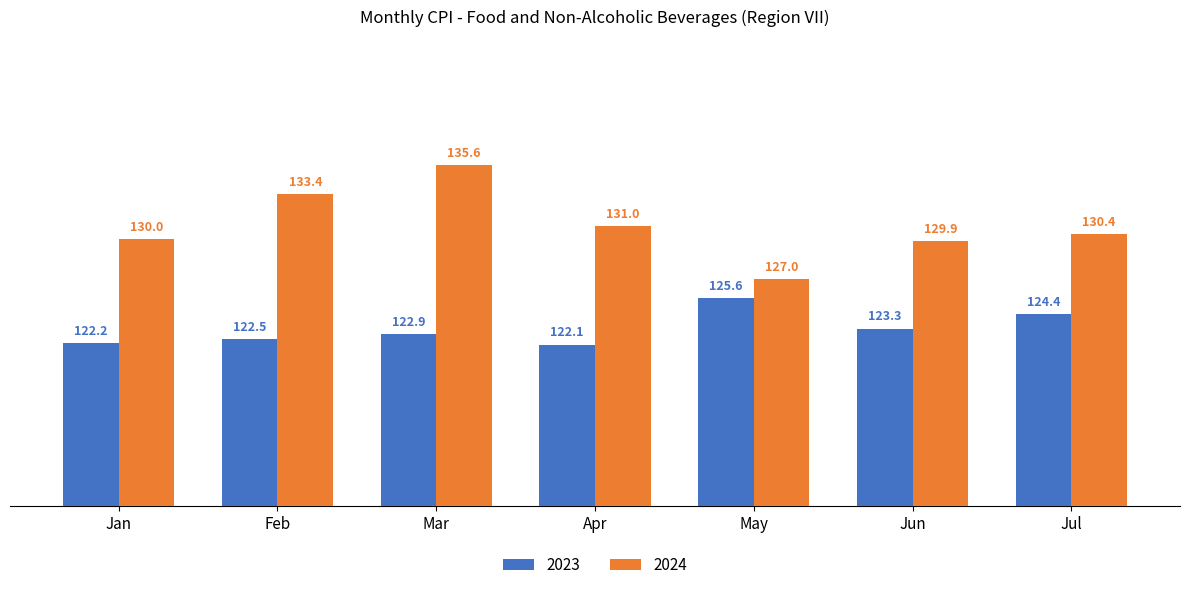

What is the spread (max minus min) of values at Mar?

12.7